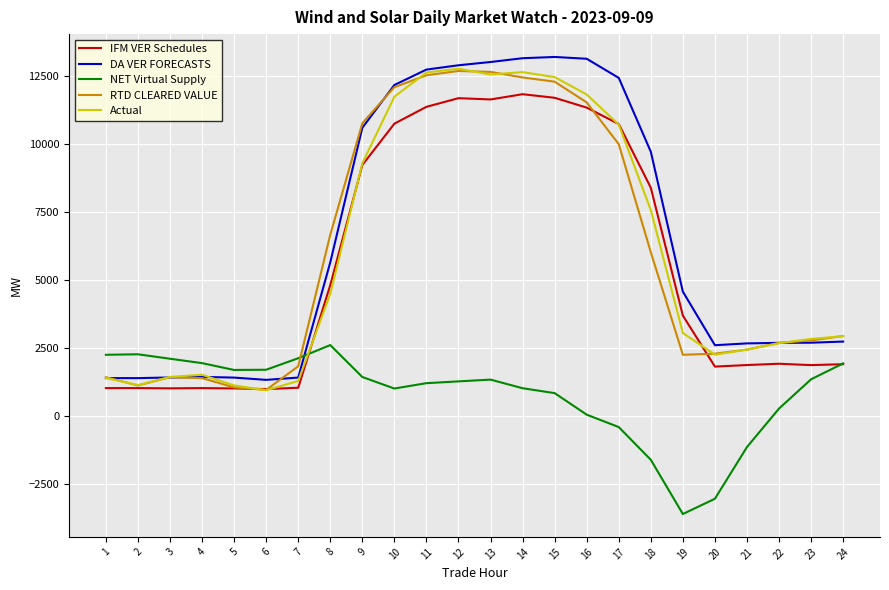

True or false: NET Virtual Supply has a value of -1125.8 at 21.

True